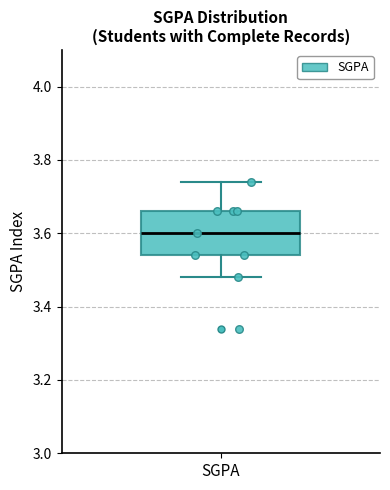

Transcribe this box plot: give where the median line is, the range the box spans, and where the two whiskers end, as read against the y-axis. The values are not printed on the chart, so give them approximately, as read against the axis.

median 3.60, box 3.54 to 3.66, whiskers 3.48 to 3.74